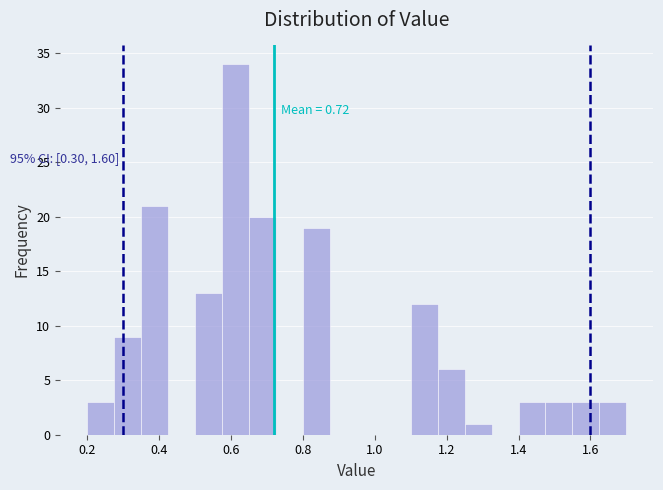

Around what value on the x-axis is the tallest bar? Give the approximate position of its centre, as read against the axis.

0.62